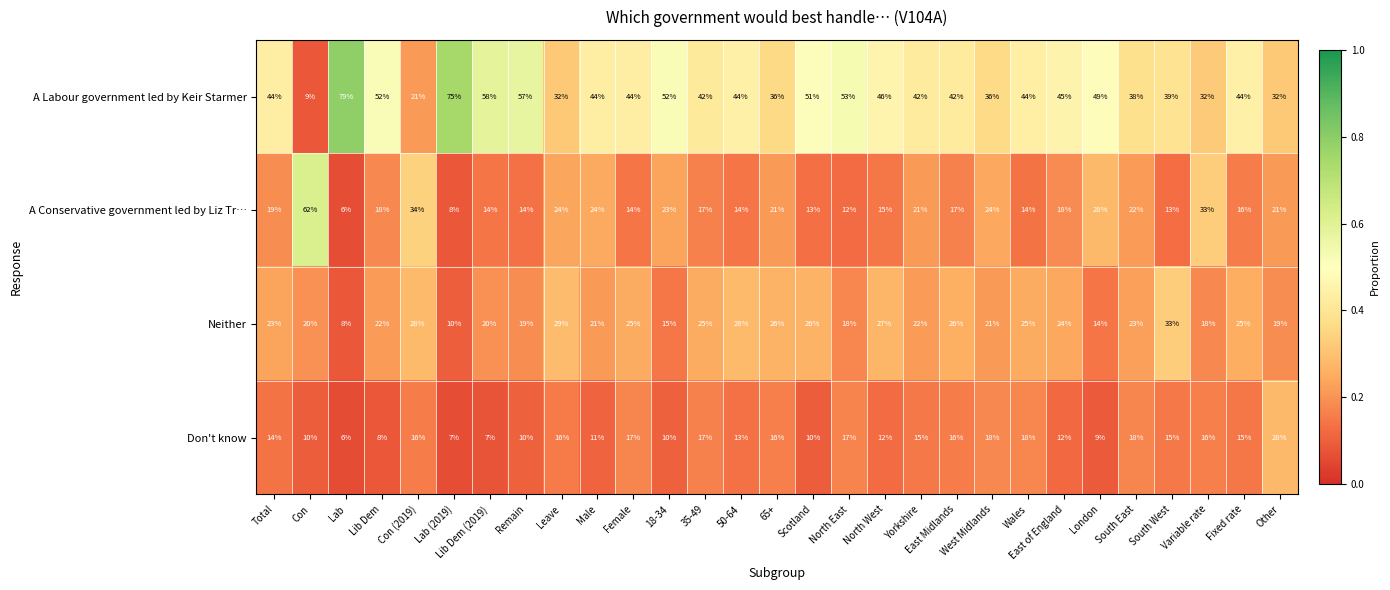

Which series has the largest total across all categories?

A Labour government led by Keir Starmer